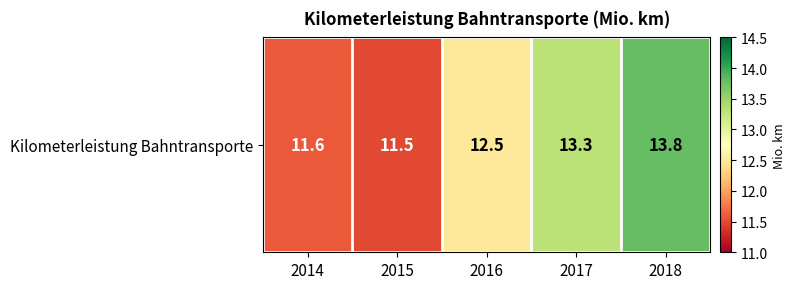

At which label is the value closest to 12?

2014